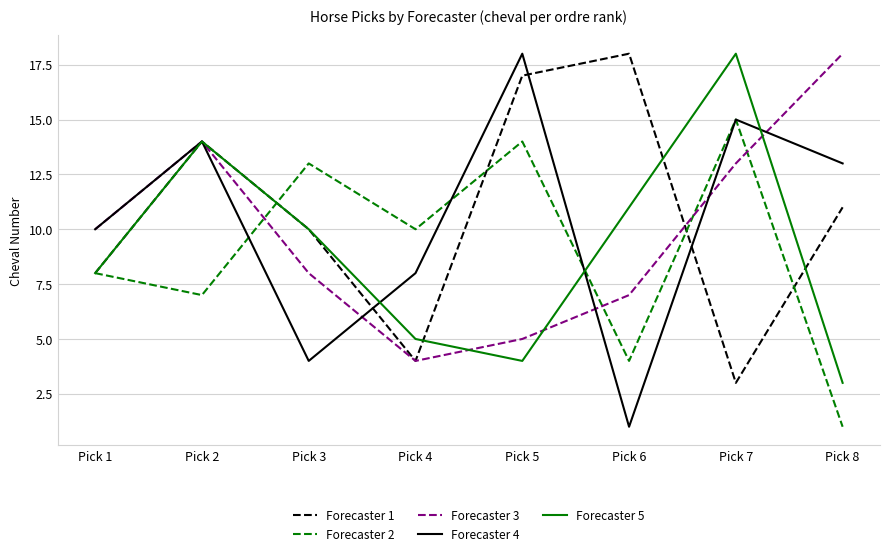

Which series changed the most between Pick 1 and Pick 5?

Forecaster 1